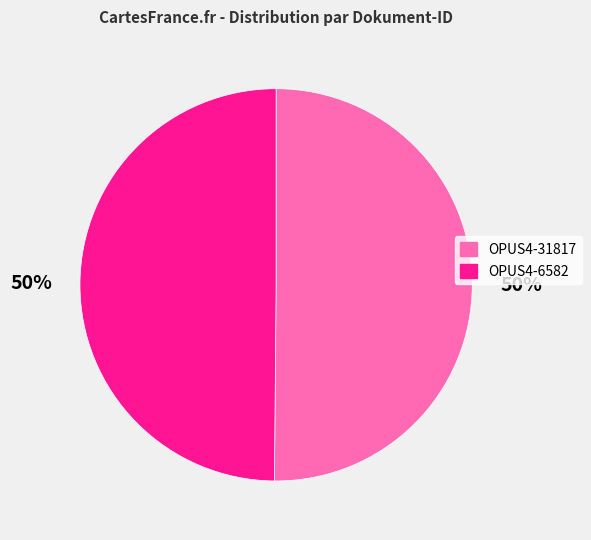

To the nearest percent, what portion does OPUS4-6582 represent?

50%